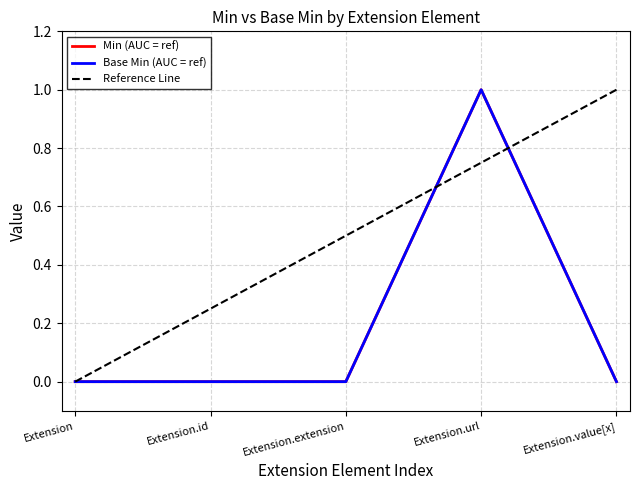

How many interior local peaks does the Base Min series have?

1